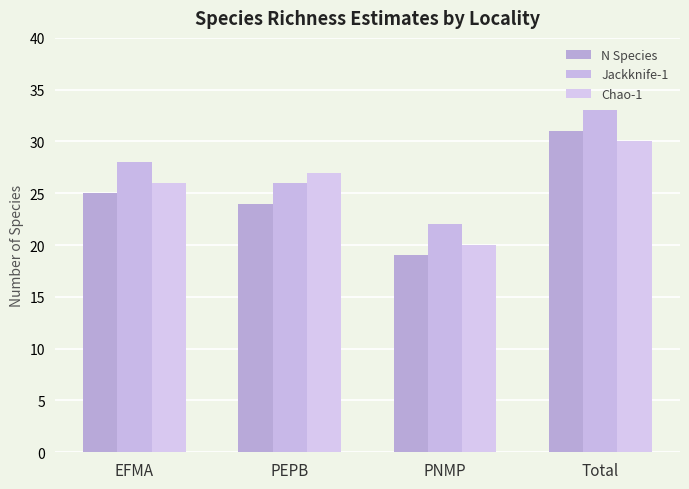

Read the N Species value at Total.

31